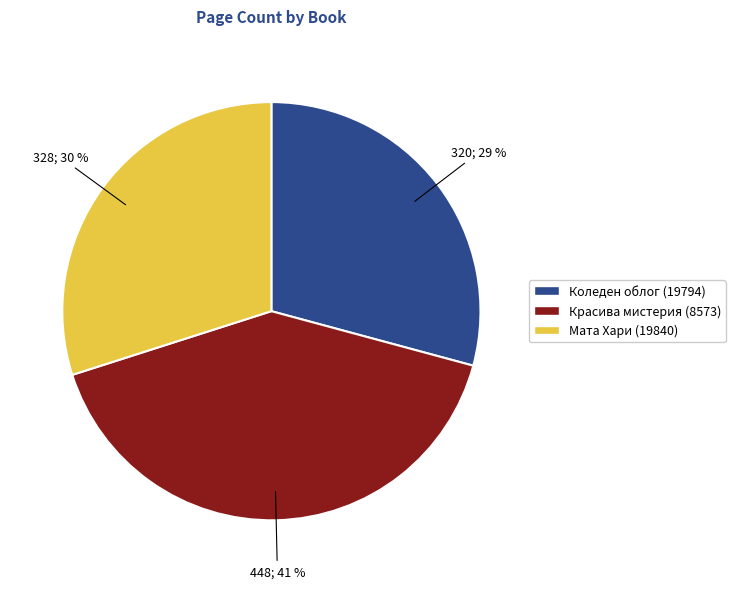

What is the smallest slice in the pie chart?

Коледен облог (19794)